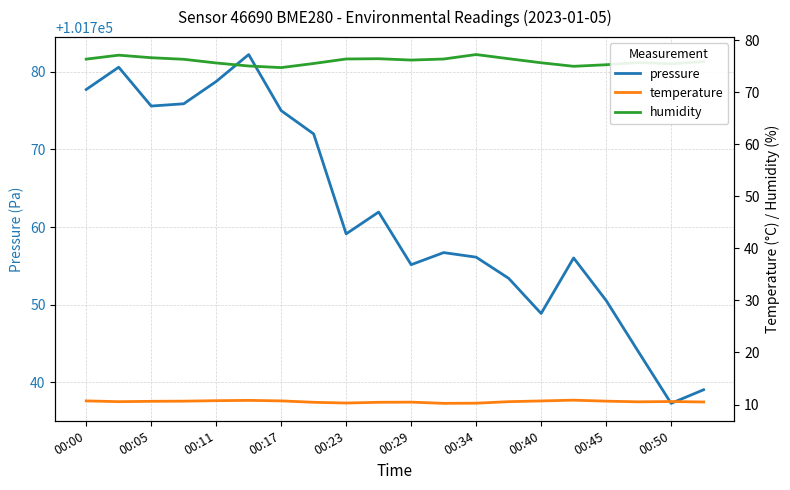

How many data points in humidity are less than 76?

10